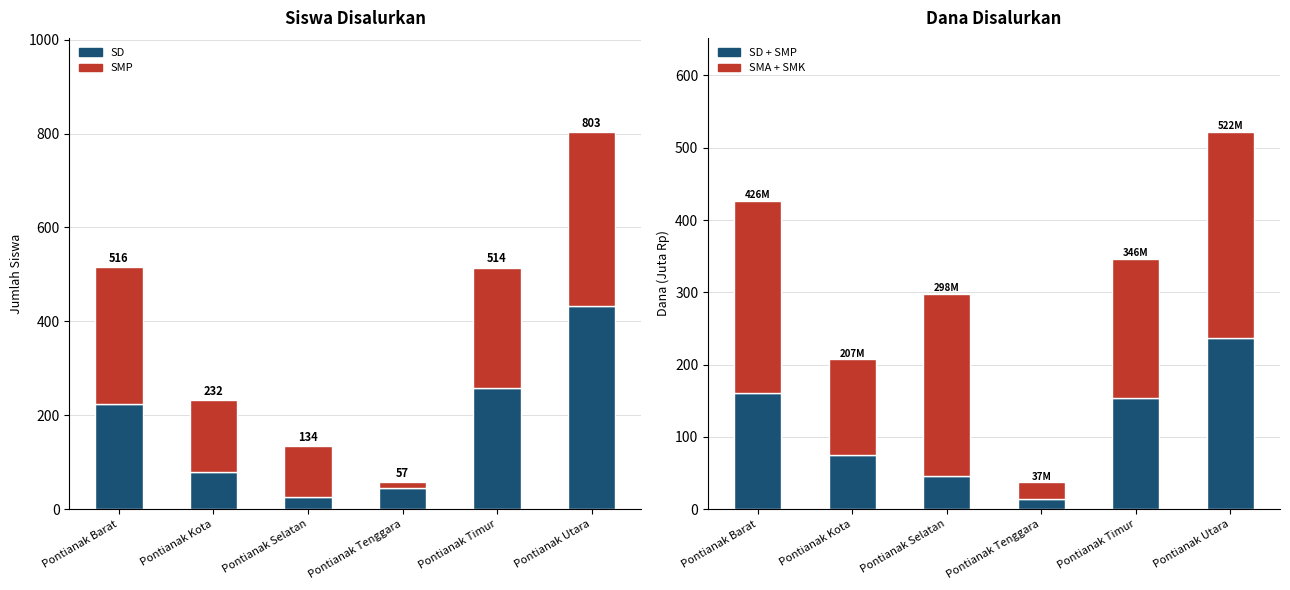

Between Pontianak Barat and Pontianak Timur, which is larger?

Pontianak Timur